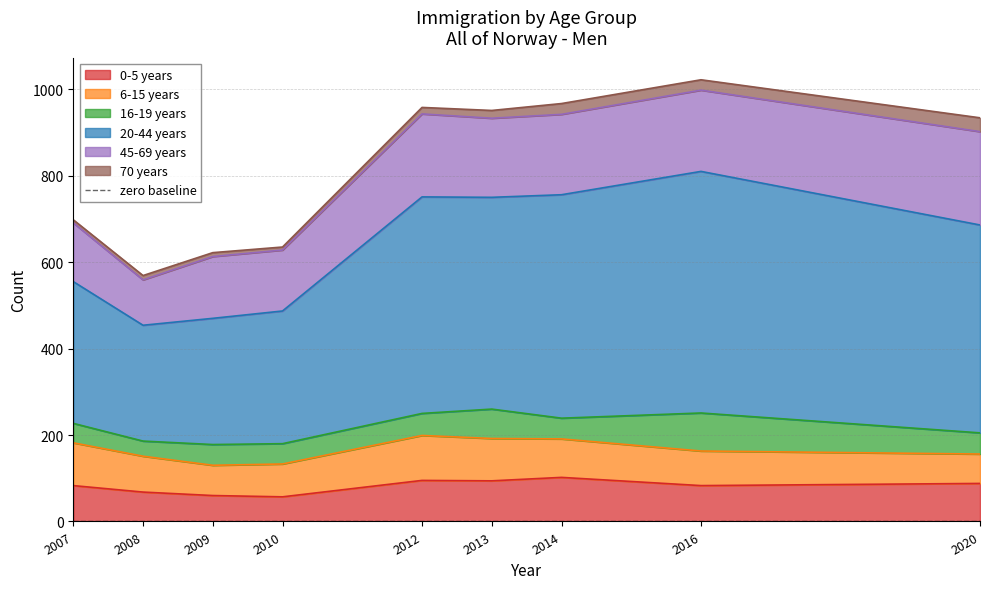

Is the value of 0-5 years at 0 greater than the value of 20-44 years at 0?

No